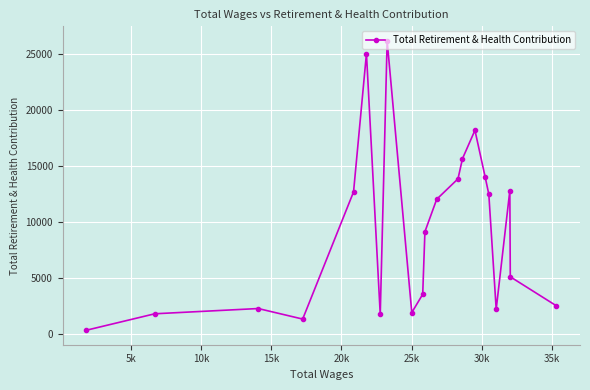

What is the difference between the maximum and minimum values?

25898